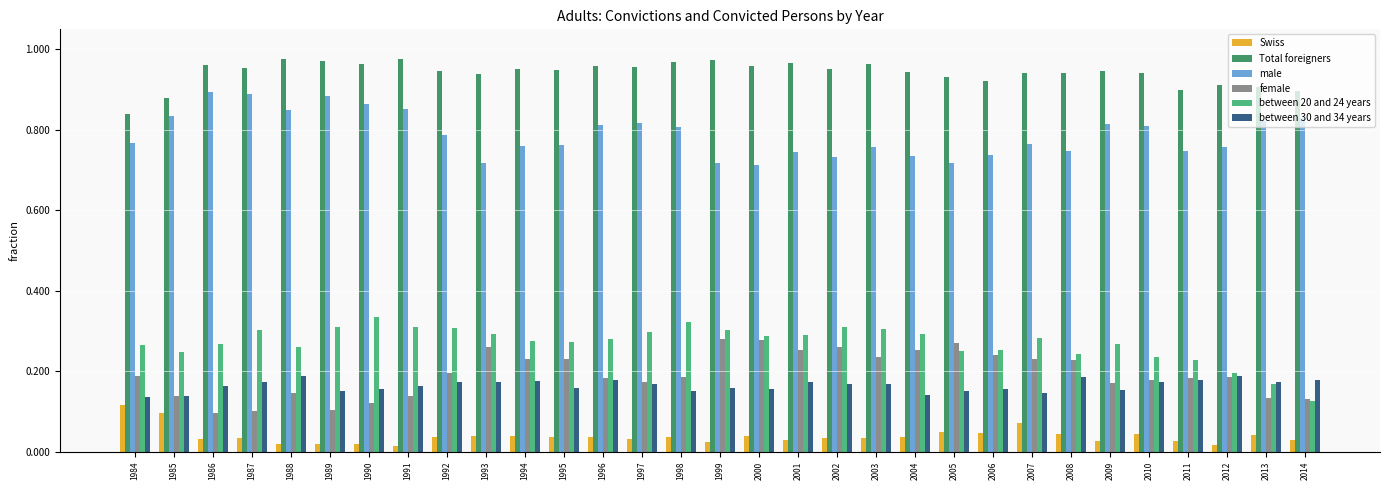

What is the total value across all series at 2007?

2.4